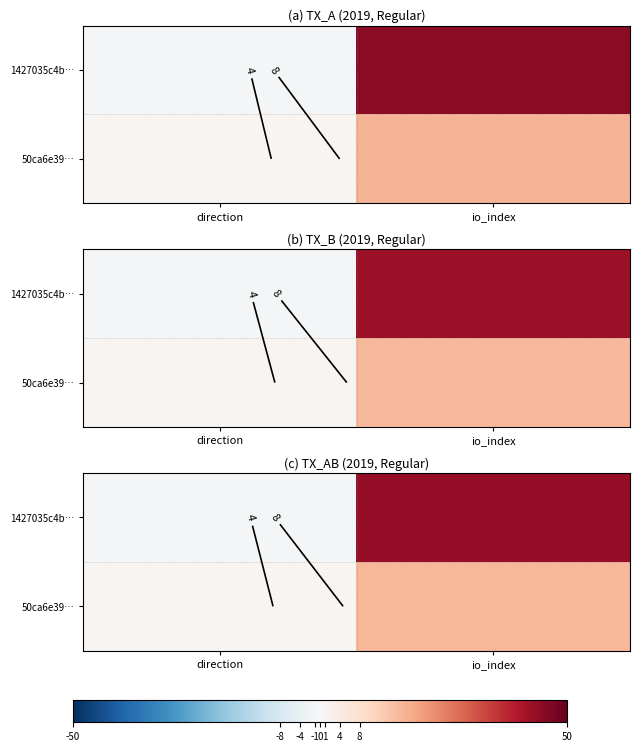

Rank the series by their average value, from lowest to highest.

50ca6e39…, 1427035c4b…